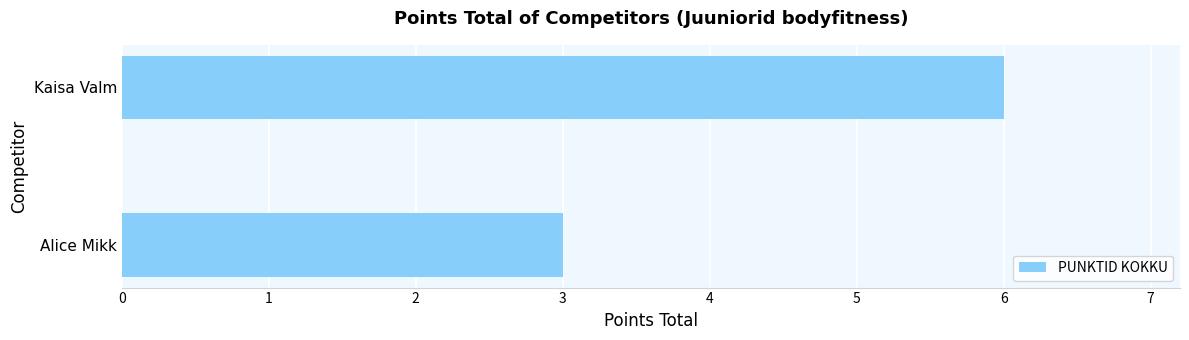

List the labels in order of value, largest first.

Kaisa Valm, Alice Mikk